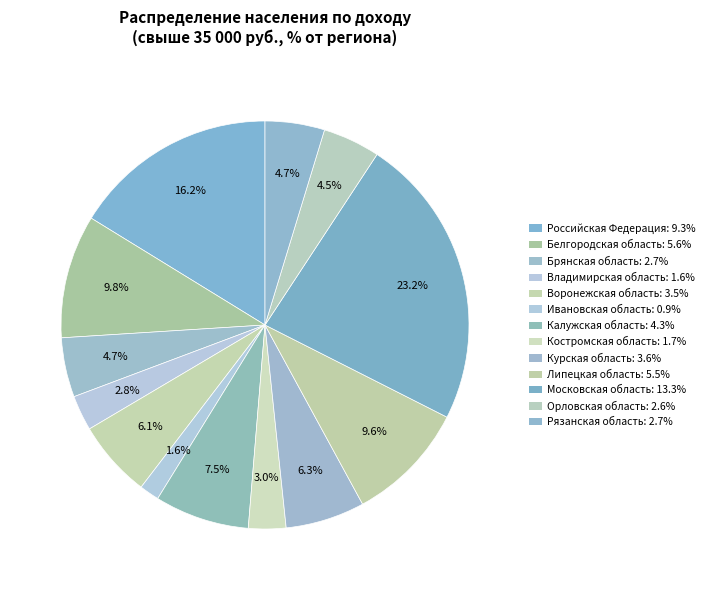

How many segments does this pie chart have?

13